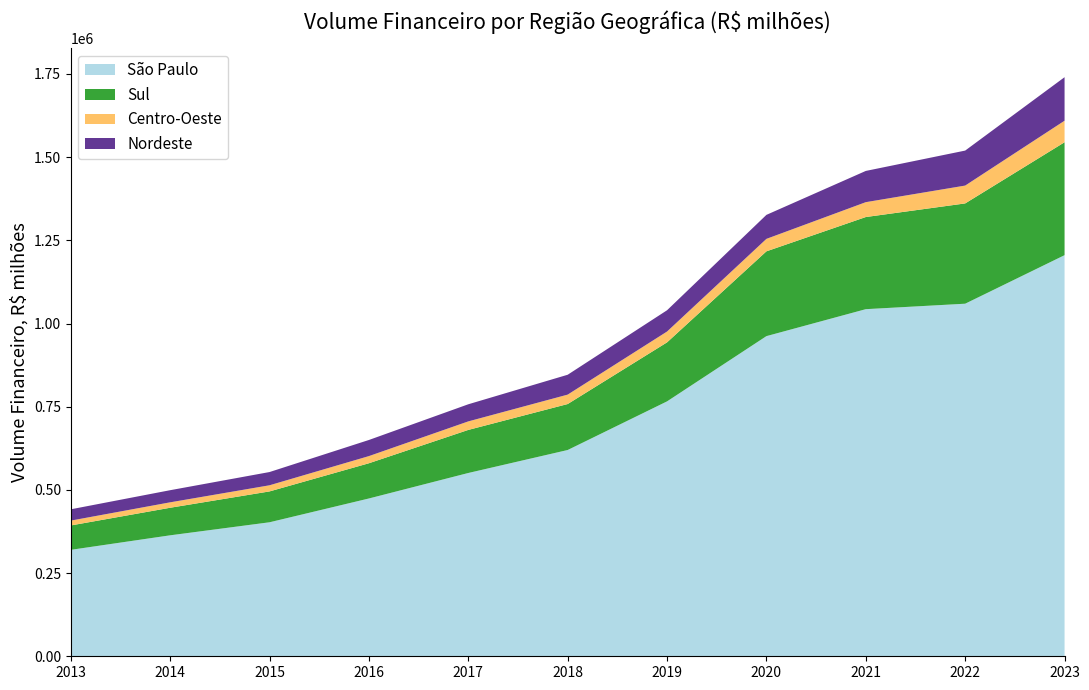

Reading left to right, extract all data points from this chart.

São Paulo: 319857.1	363539.0	402725.8	474227.8	550844.8	619893.6	766046.0	962136.1	1043166.3	1059593.9	1205447.5
Sul: 73307.5	82814.5	92732.1	105878.5	129444.1	138171.2	177364.4	254870.2	276896.2	301391.3	339376.8
Centro-Oeste: 14560.1	16322.7	18453.8	21498.7	25601.2	28302.7	32530.1	37436.5	44679.2	53611.8	64702.1
Nordeste: 33955.5	36438.0	39773.8	48430.7	51450.2	59707.7	63941.8	72129.0	93874.5	105178.0	130785.2